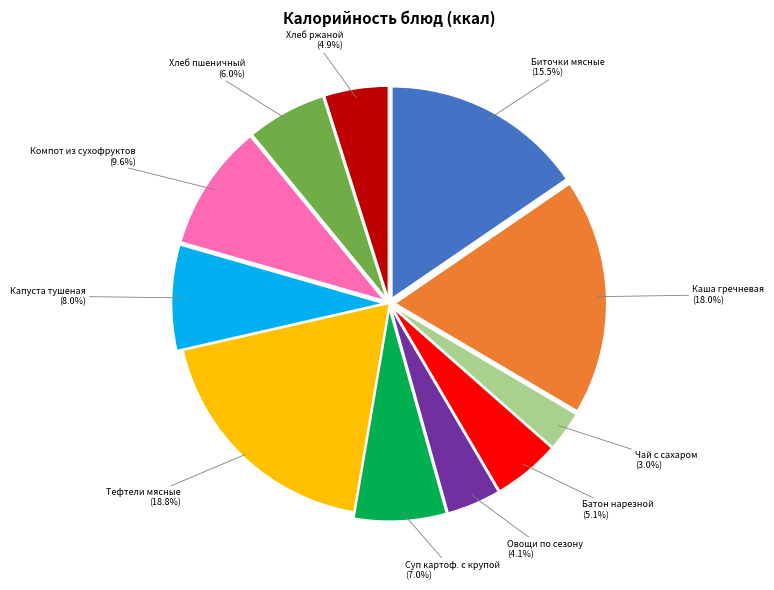

Does Чай с сахаром (3.0%) represent more than half of the total?

No